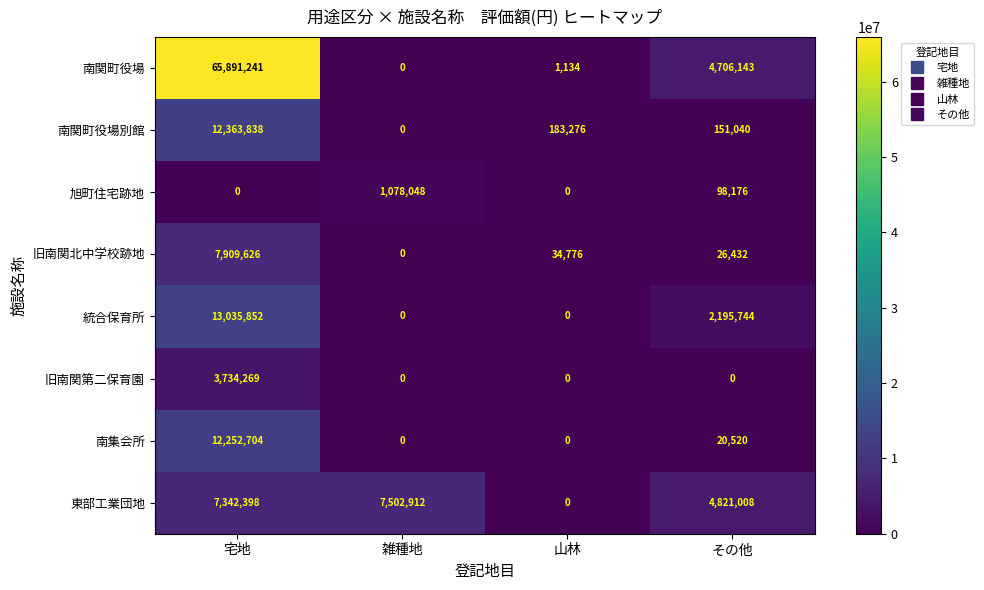

The 南関町役場 series shows 466 at 山林. True or false?

False